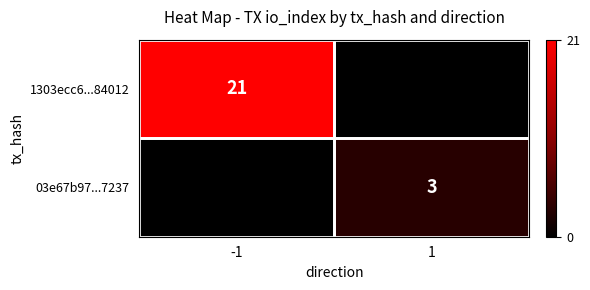

True or false: 03e67b97...7237 has a value of 1 at 1.

False